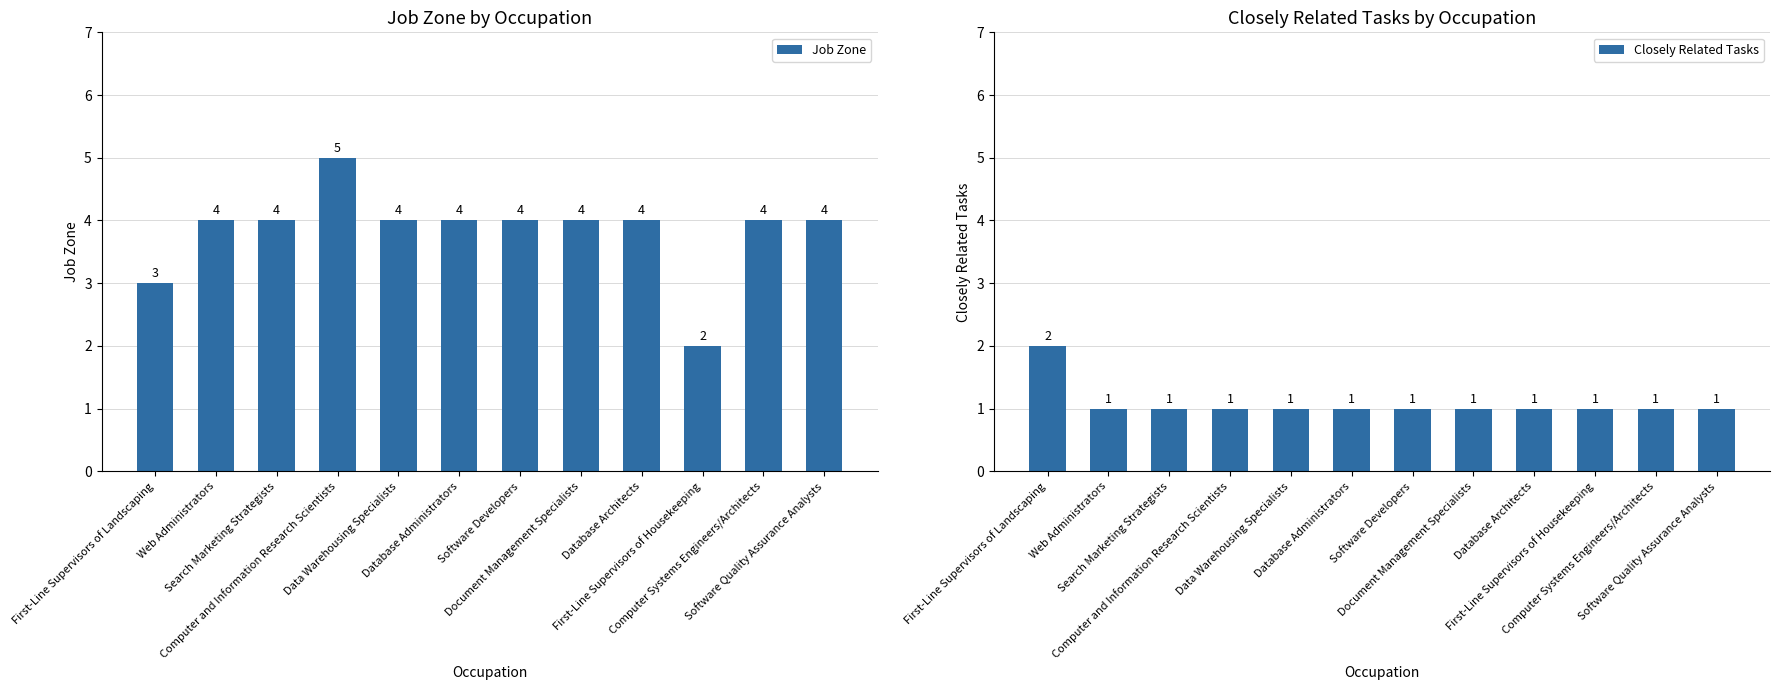

At how many categories does at least one series exceed 1?

12